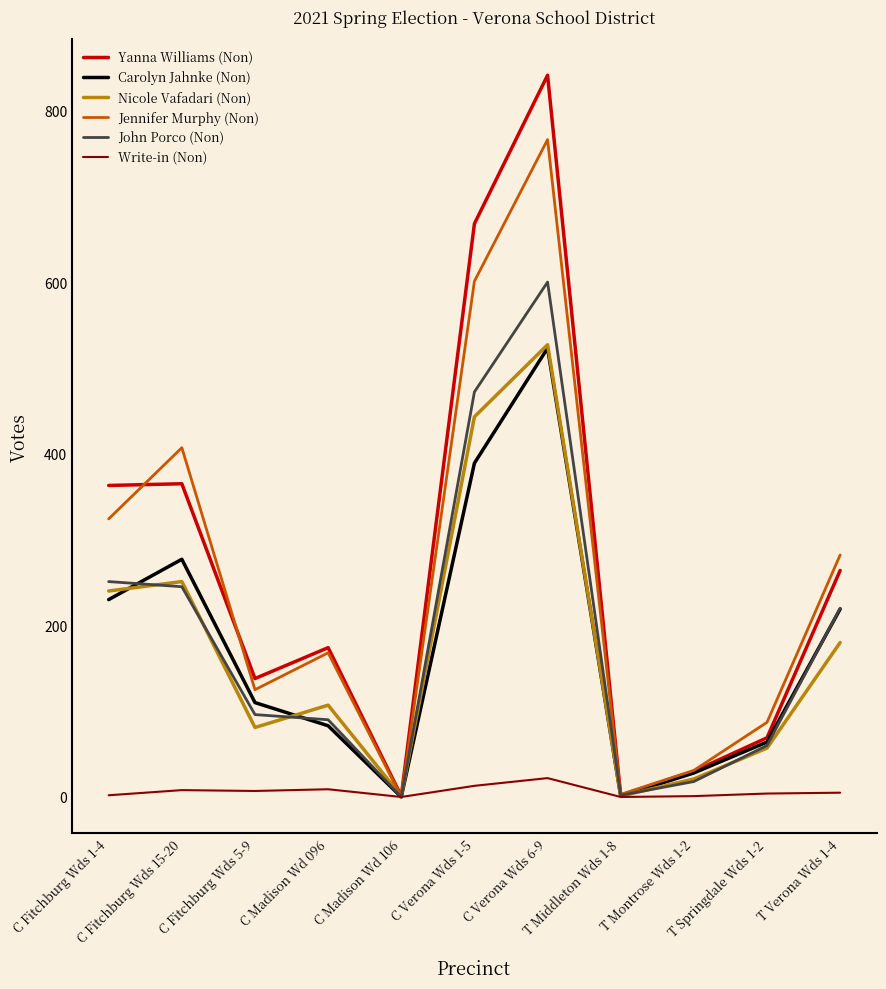

Which series changed the most between C Madison Wd 106 and T Springdale Wds 1-2?

Jennifer Murphy (Non)